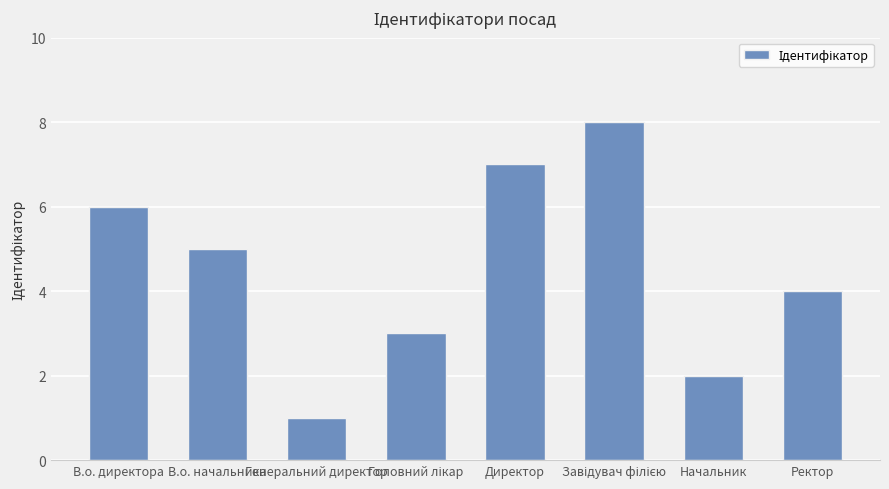

How many bars are there in total?

8